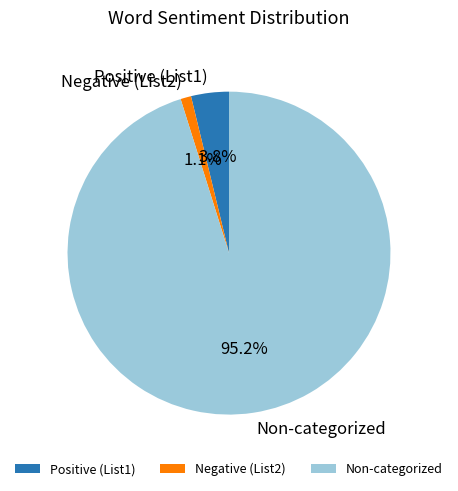

Which category accounts for the majority?

Non-categorized